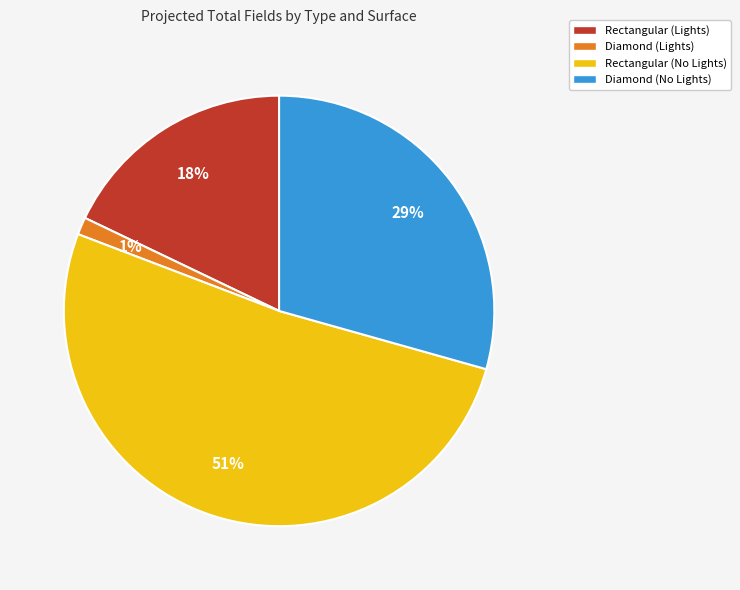

True or false: Rectangular (No Lights) accounts for 63% of the total.

False